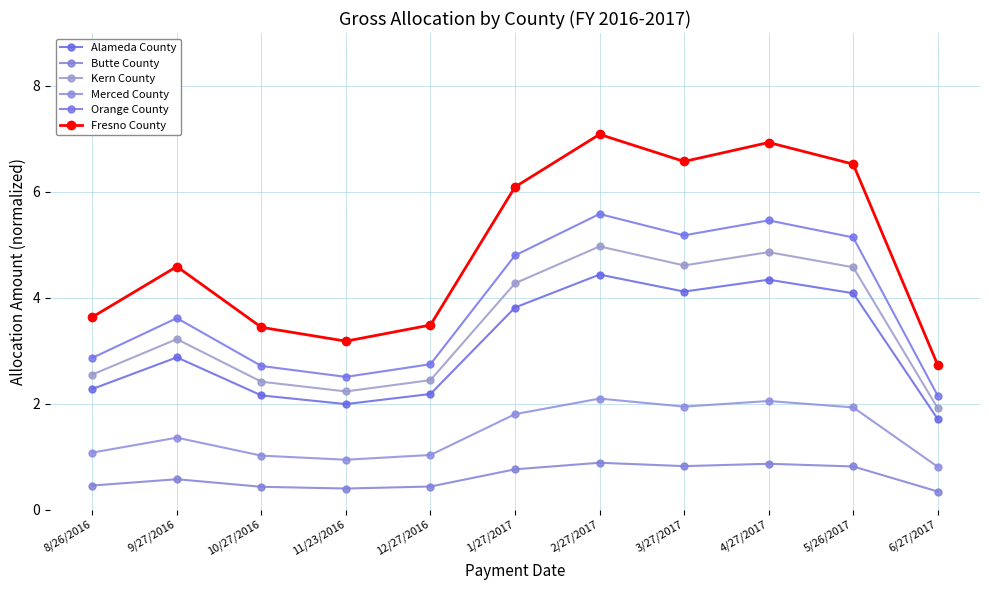

What is the label of the 6th point from the left?

1/27/2017